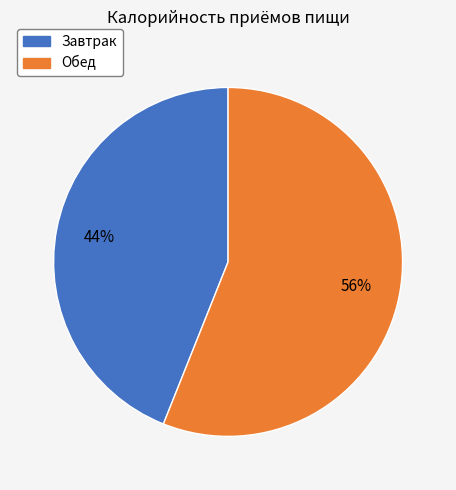

To the nearest percent, what is the difference between the Завтрак and Обед slice percentages?

12%